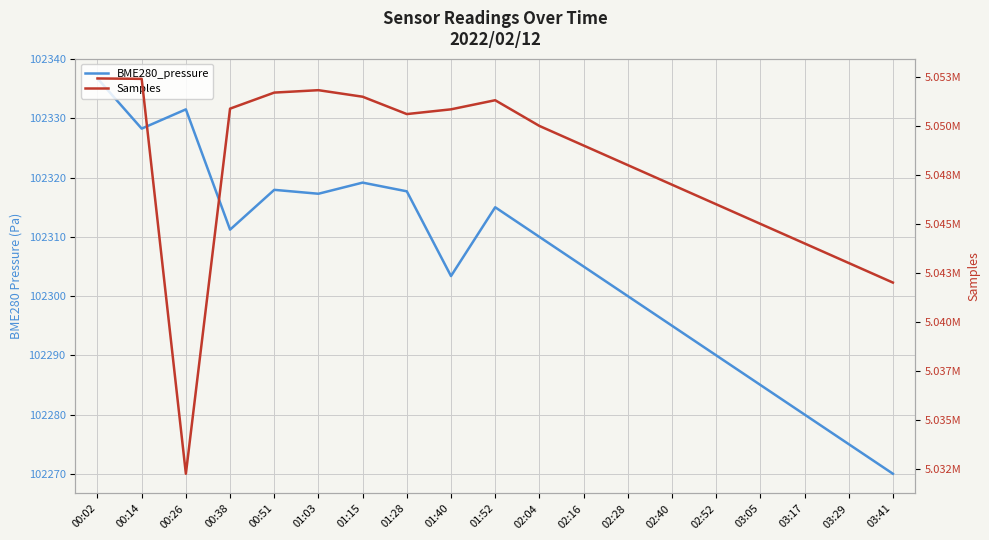

List the series in order of their peak value, highest first.

Samples, BME280_pressure